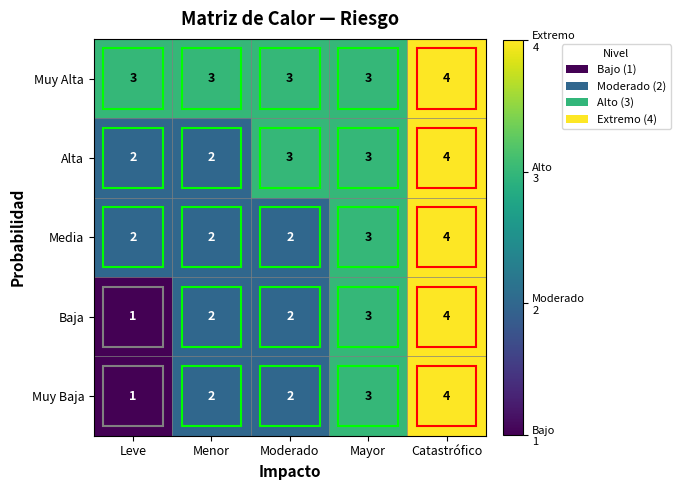

What value does the Muy Alta series have at Mayor?

3